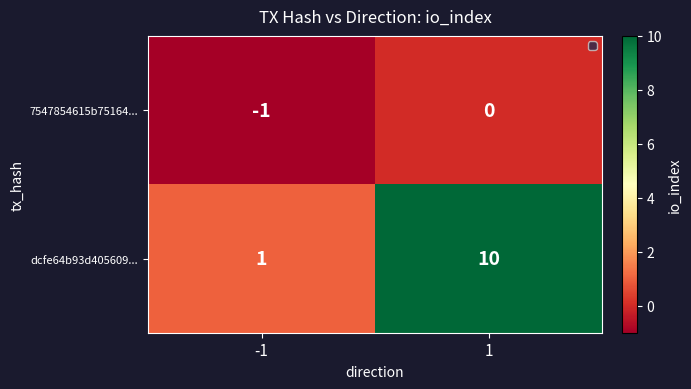

Is the value of 7547854615b75164... at -1 greater than the value of dcfe64b93d405609... at -1?

No